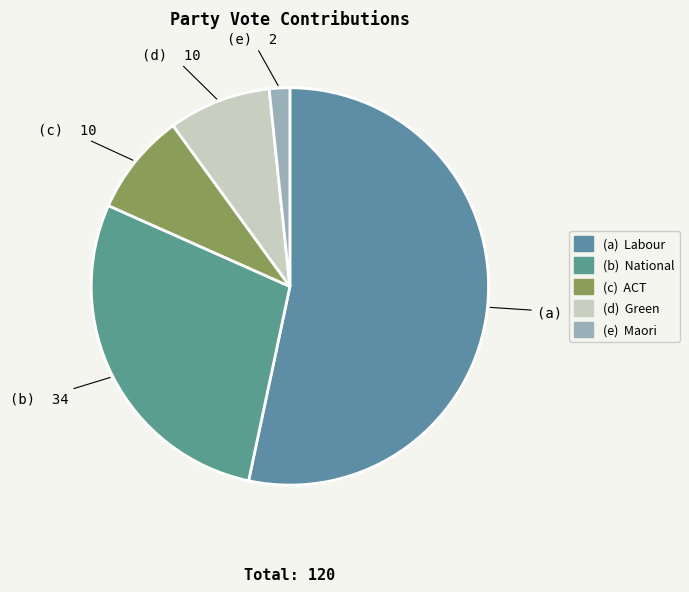

What is the majority slice?

Labour